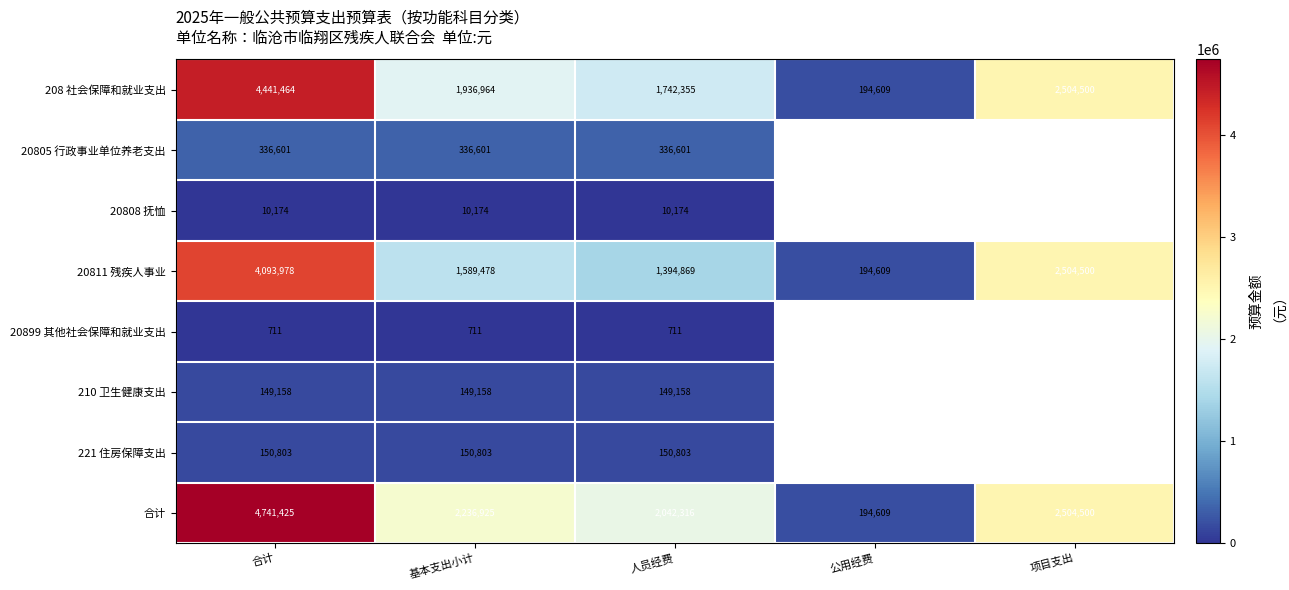

At which label does 合计 first exceed 2236925?

合计